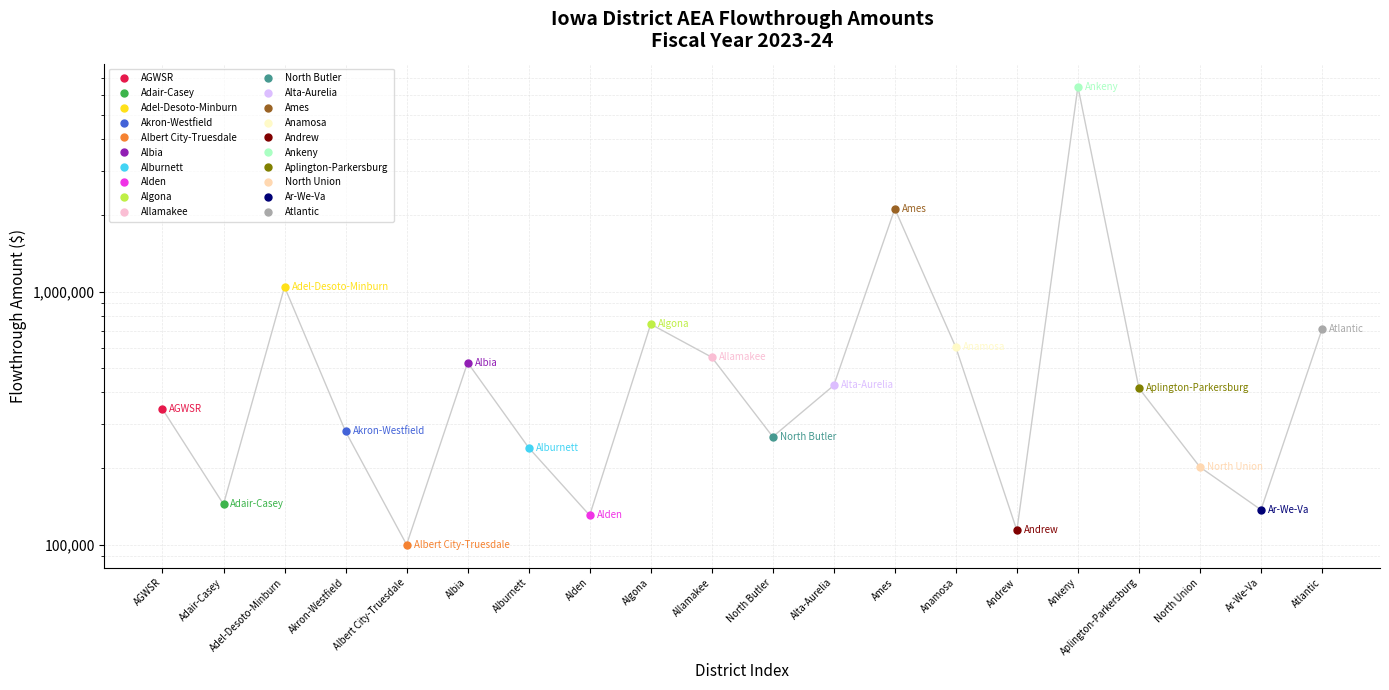

At which label does the data first exceed 415169?

Adel-Desoto-Minburn